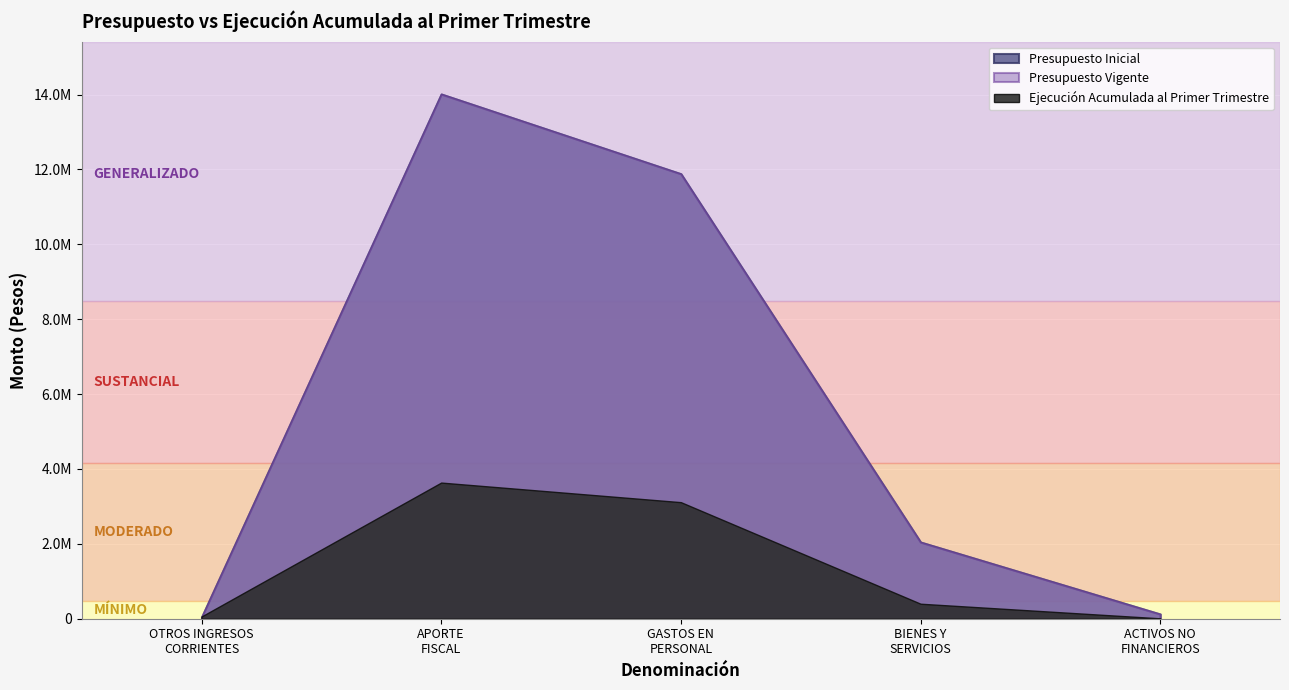

How many interior local peaks does the Presupuesto Inicial series have?

1